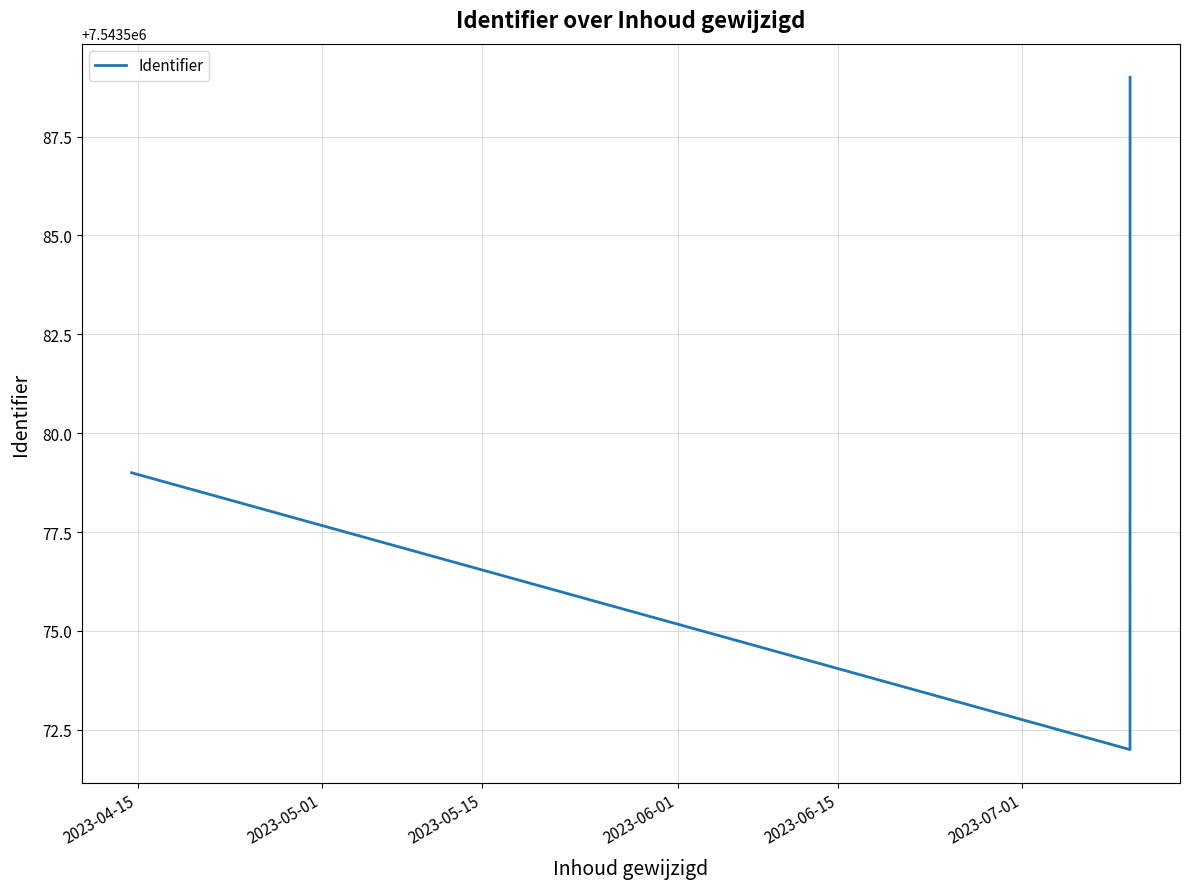

What is the sum of all values?

22630740